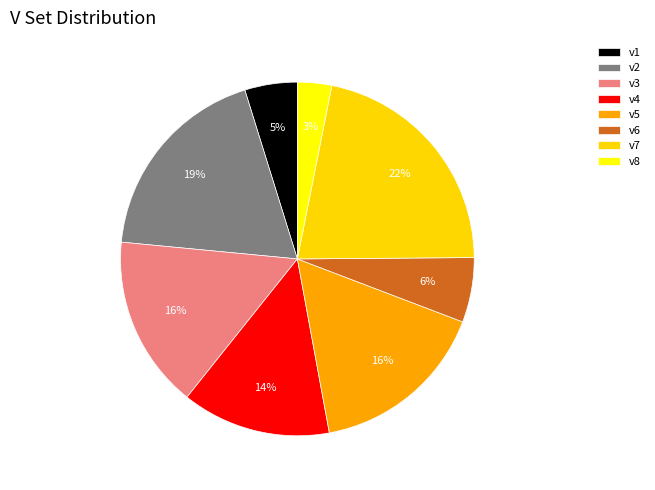

To the nearest percent, what is the combined percentage of v2 and v8?

22%